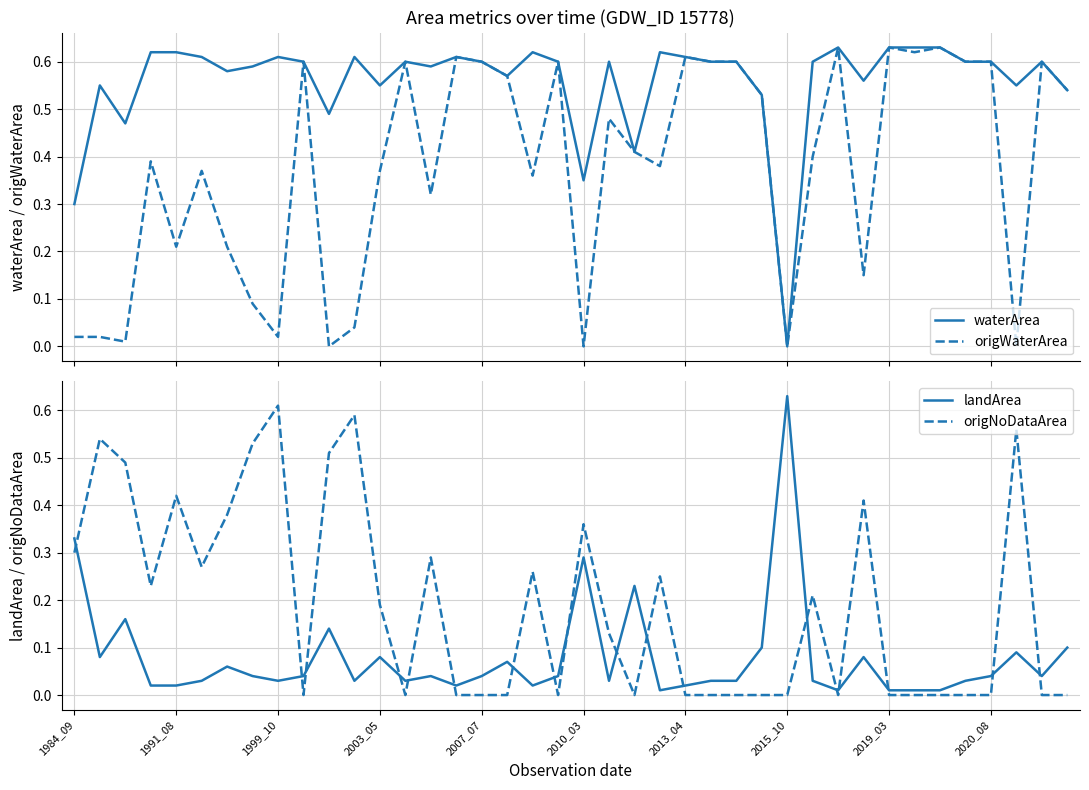

True or false: origNoDataArea and landArea intersect in this chart.

True